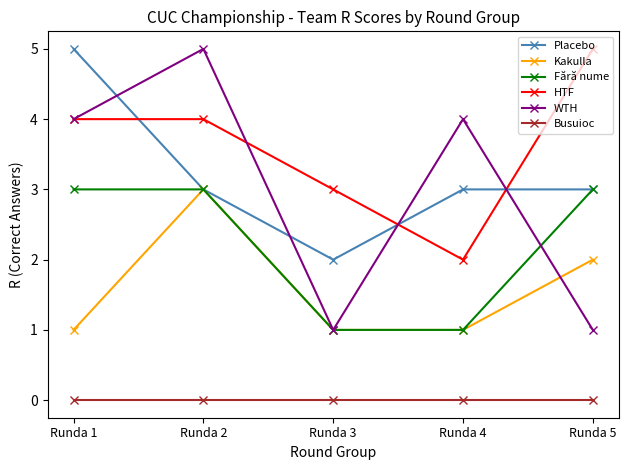

How many categories are shown in the chart?

5